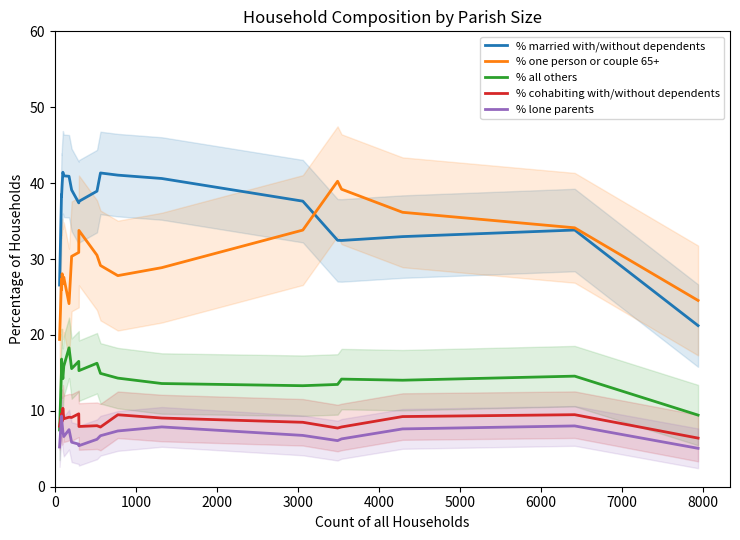

True or false: % lone parents and % one person or couple 65+ cross at least once.

False